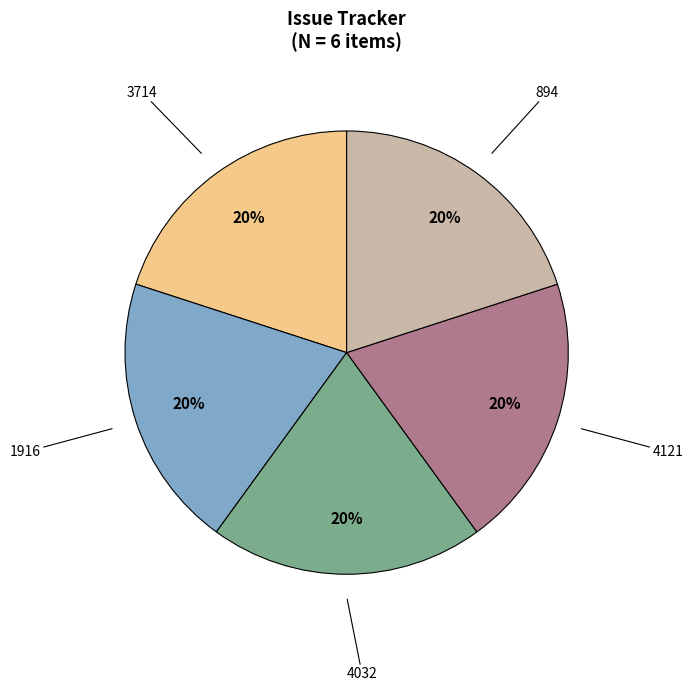

What percentage is the 1916 slice, to the nearest percent?

20%